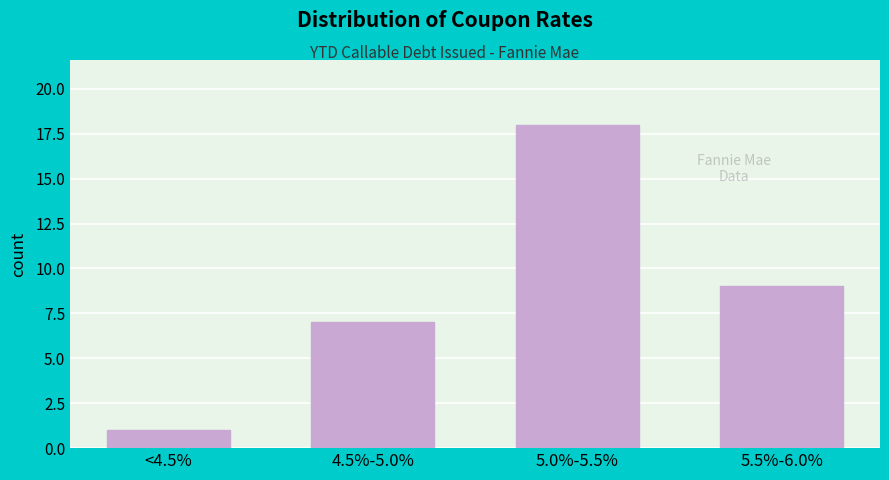

Reading right to left, extract all data points from this chart.

5.5%-6.0%=9	5.0%-5.5%=18	4.5%-5.0%=7	<4.5%=1